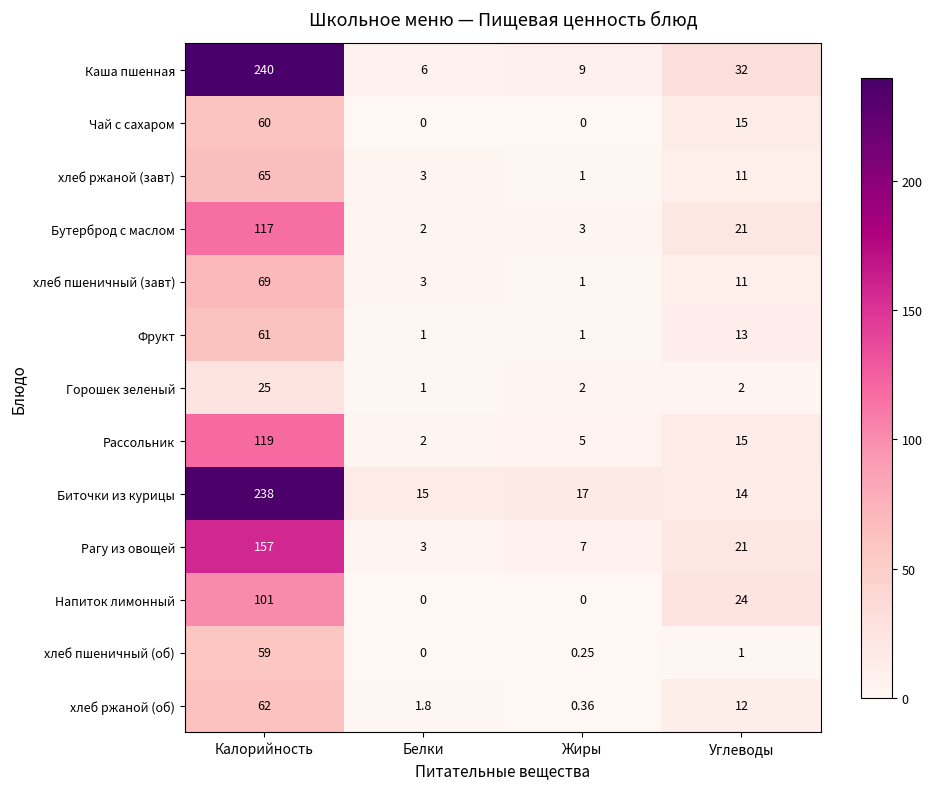

What is the total value across all series at Белки?

37.8